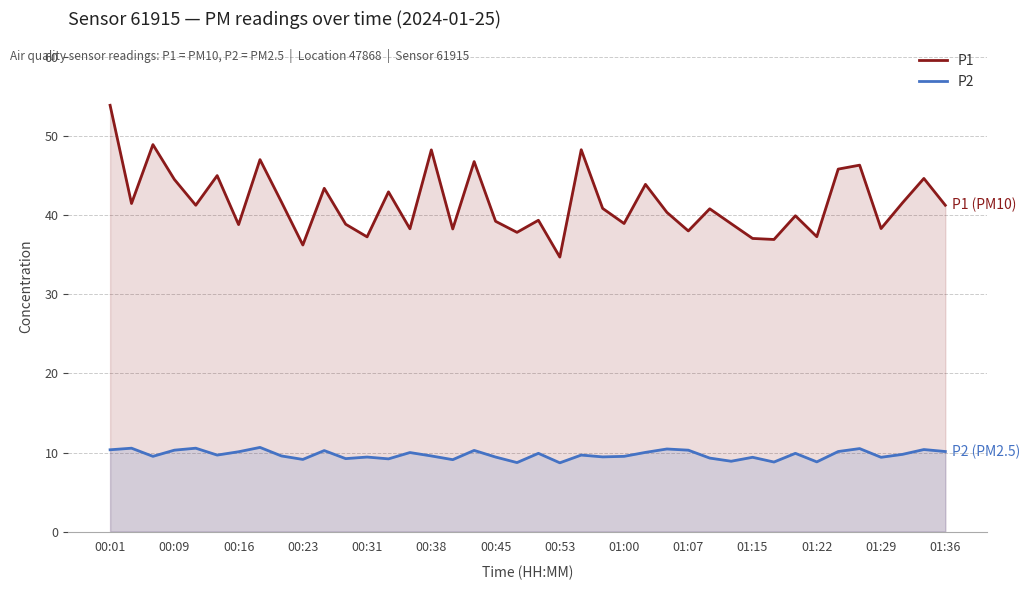

True or false: P2 has more than 1 points higher than both neighbors.

True